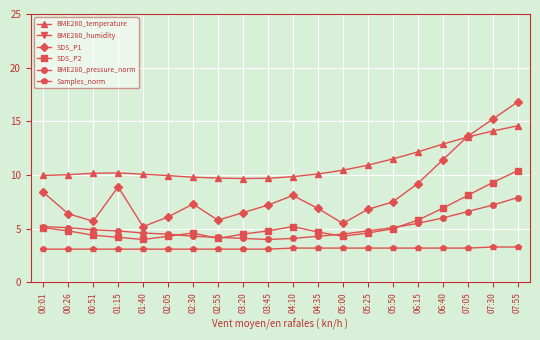

Reading left to right, extract all data points from this chart.

BME280_temperature: 00:01=10.0	00:26=10.0	00:51=10.2	01:15=10.2	01:40=10.1	02:05=9.9	02:30=9.8	02:55=9.7	03:20=9.7	03:45=9.7	04:10=9.8	04:35=10.1	05:00=10.4	05:25=10.9	05:50=11.5	06:15=12.2	06:40=12.9	07:05=13.5	07:30=14.1	07:55=14.6
BME280_humidity: 00:01=74.4	00:26=74.0	00:51=72.3	01:15=71.7	01:40=74.4	02:05=76.2	02:30=77.5	02:55=78.1	03:20=78.4	03:45=77.9	04:10=76.8	04:35=75.5	05:00=74.1	05:25=72.6	05:50=71.0	06:15=69.5	06:40=68.2	07:05=67.1	07:30=66.3	07:55=65.8
SDS_P1: 00:01=8.4	00:26=6.4	00:51=5.7	01:15=8.9	01:40=5.2	02:05=6.1	02:30=7.3	02:55=5.8	03:20=6.5	03:45=7.2	04:10=8.1	04:35=6.9	05:00=5.5	05:25=6.8	05:50=7.5	06:15=9.2	06:40=11.4	07:05=13.6	07:30=15.2	07:55=16.8
SDS_P2: 00:01=5.1	00:26=4.8	00:51=4.4	01:15=4.2	01:40=4.0	02:05=4.3	02:30=4.6	02:55=4.1	03:20=4.5	03:45=4.8	04:10=5.2	04:35=4.7	05:00=4.3	05:25=4.6	05:50=5.0	06:15=5.8	06:40=6.9	07:05=8.1	07:30=9.3	07:55=10.4
BME280_pressure_norm: 00:01=5.2	00:26=5.1	00:51=4.9	01:15=4.8	01:40=4.6	02:05=4.5	02:30=4.3	02:55=4.2	03:20=4.1	03:45=4.0	04:10=4.1	04:35=4.3	05:00=4.5	05:25=4.8	05:50=5.1	06:15=5.5	06:40=6.0	07:05=6.6	07:30=7.2	07:55=7.9
Samples_norm: 00:01=3.1	00:26=3.1	00:51=3.1	01:15=3.1	01:40=3.1	02:05=3.1	02:30=3.1	02:55=3.1	03:20=3.1	03:45=3.1	04:10=3.2	04:35=3.2	05:00=3.2	05:25=3.2	05:50=3.2	06:15=3.2	06:40=3.2	07:05=3.2	07:30=3.3	07:55=3.3